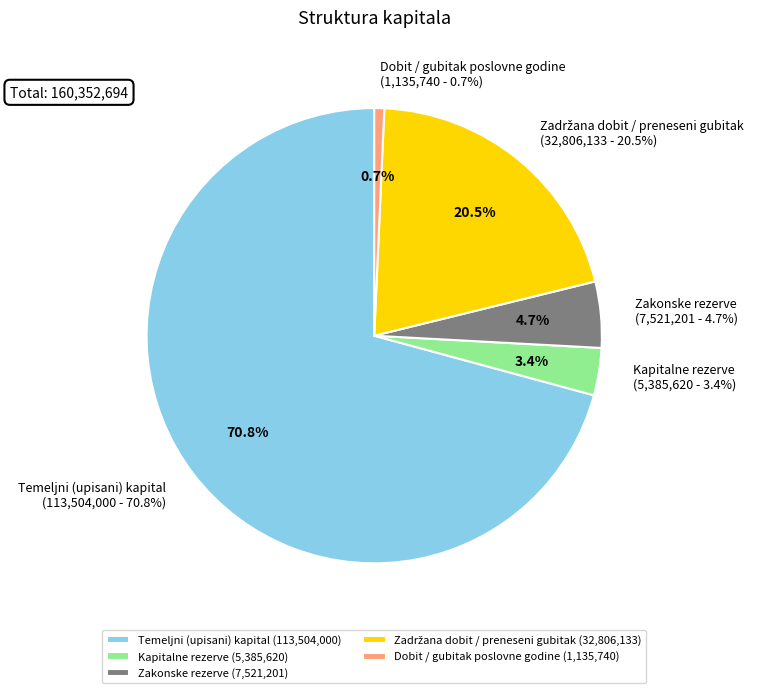

How many segments does this pie chart have?

5